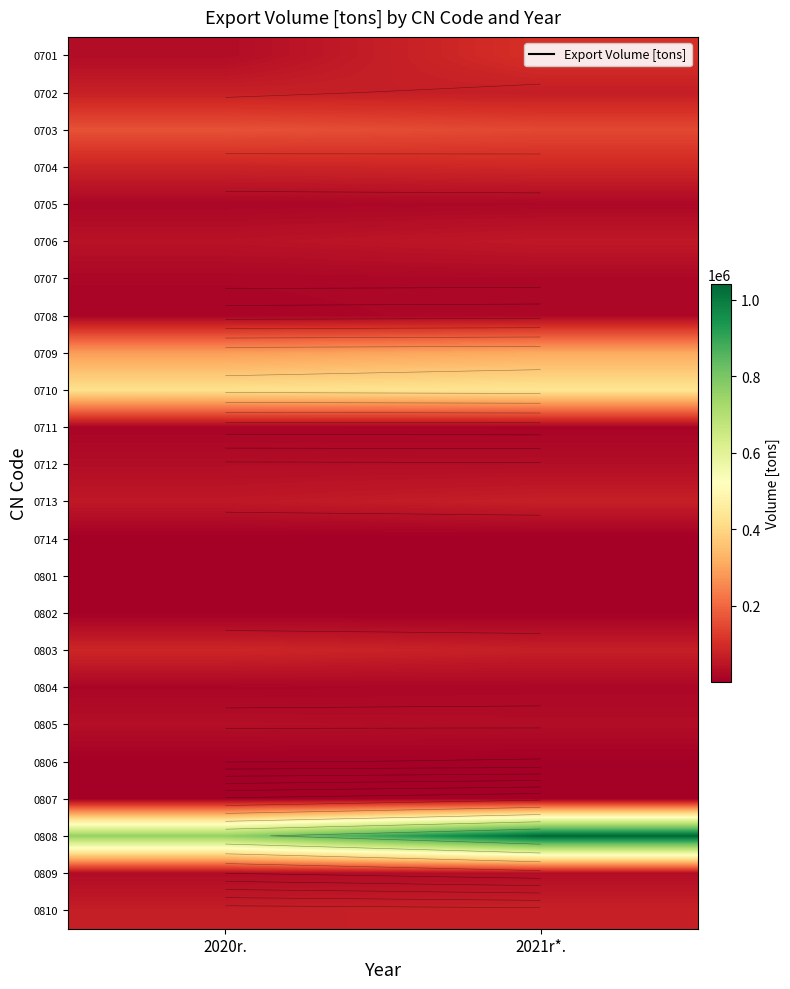

What is the greatest value displayed?

1041735.0